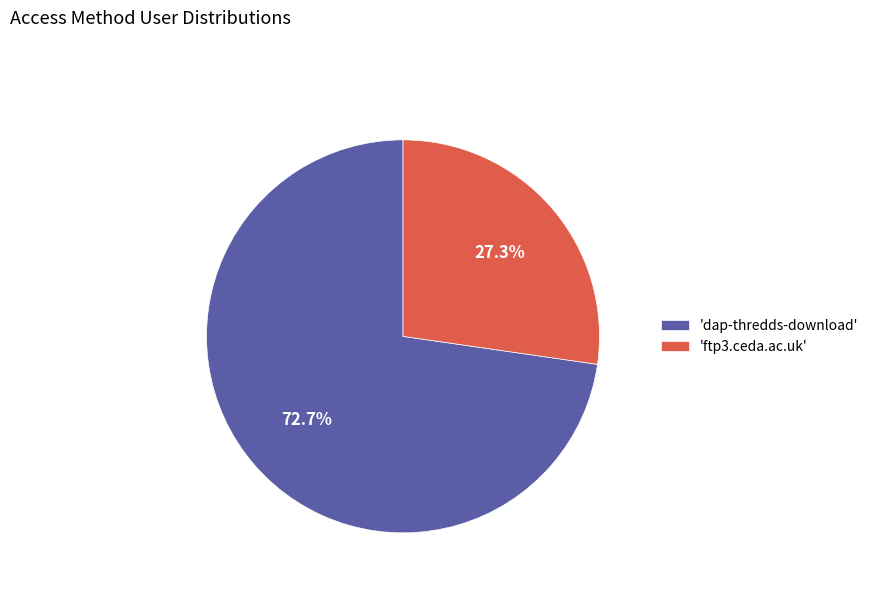

How many segments does this pie chart have?

2